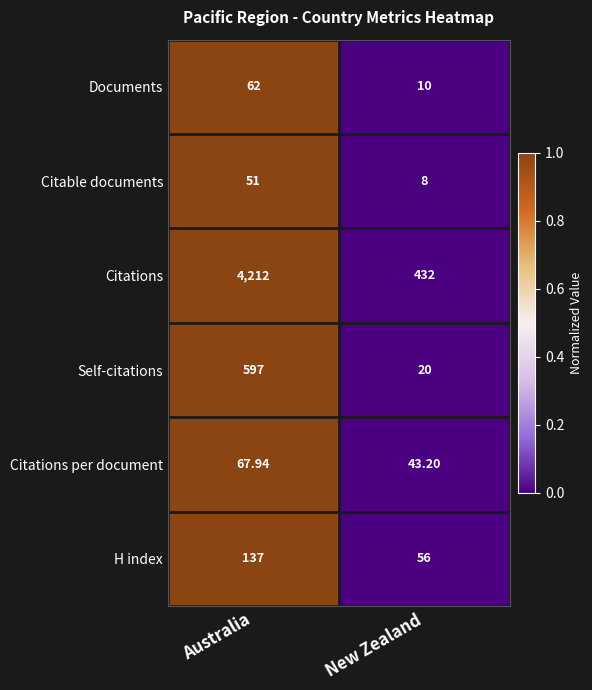

Which category has the lowest value across all series?

New Zealand